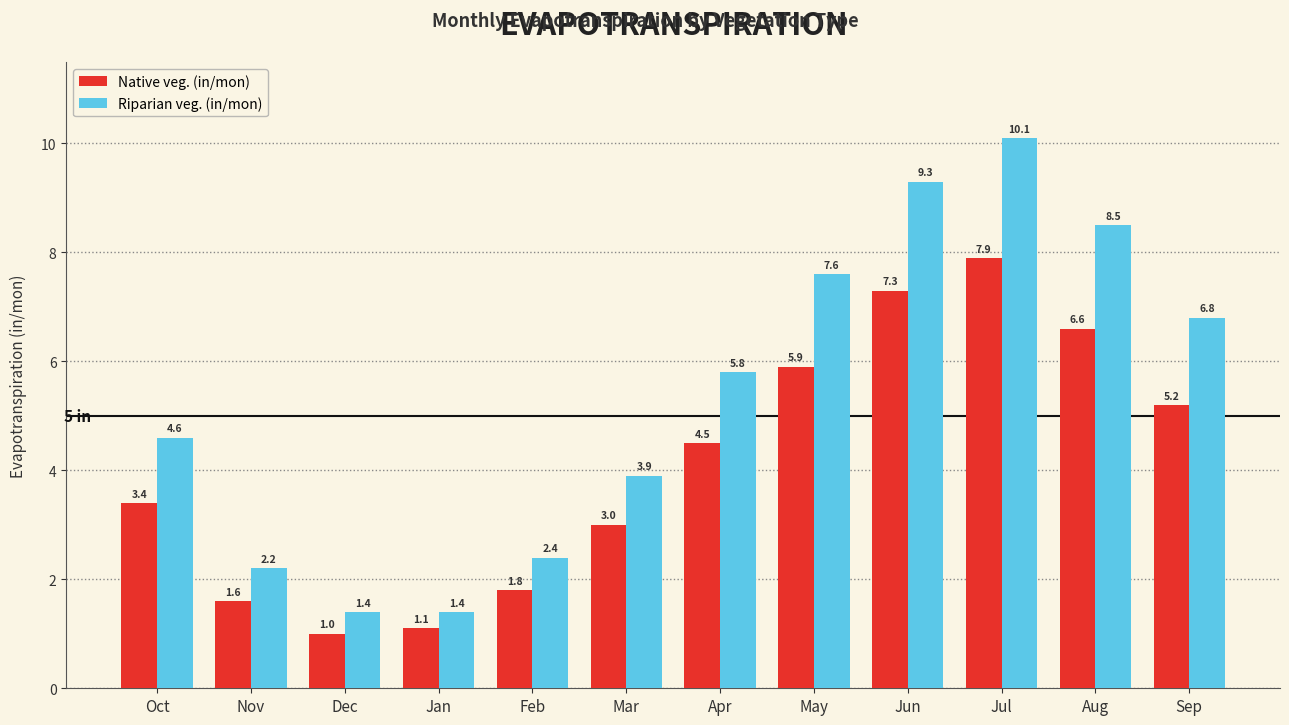

Which series has the largest range (max minus min)?

Riparian veg. (in/mon)